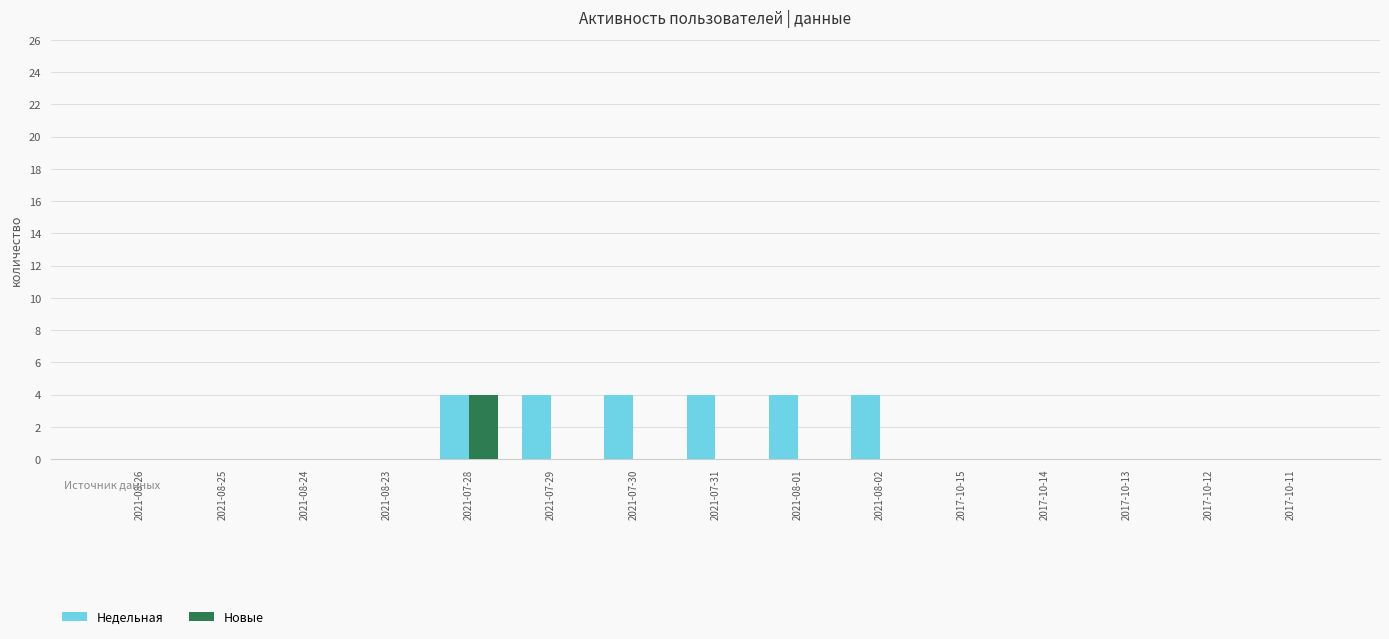

Reading left to right, extract all data points from this chart.

Недельная: 2021-08-26=0	2021-08-25=0	2021-08-24=0	2021-08-23=0	2021-07-28=4	2021-07-29=4	2021-07-30=4	2021-07-31=4	2021-08-01=4	2021-08-02=4	2017-10-15=0	2017-10-14=0	2017-10-13=0	2017-10-12=0	2017-10-11=0
Новые: 2021-08-26=0	2021-08-25=0	2021-08-24=0	2021-08-23=0	2021-07-28=4	2021-07-29=0	2021-07-30=0	2021-07-31=0	2021-08-01=0	2021-08-02=0	2017-10-15=0	2017-10-14=0	2017-10-13=0	2017-10-12=0	2017-10-11=0